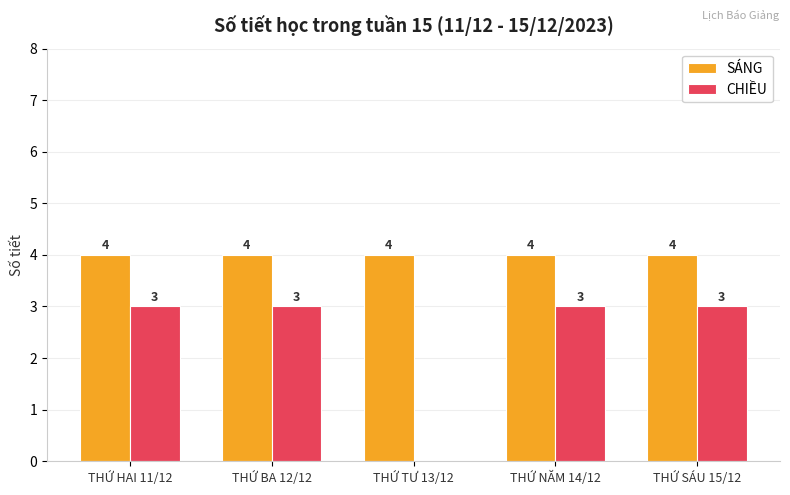

What is the sum of all CHIỀU values?

12